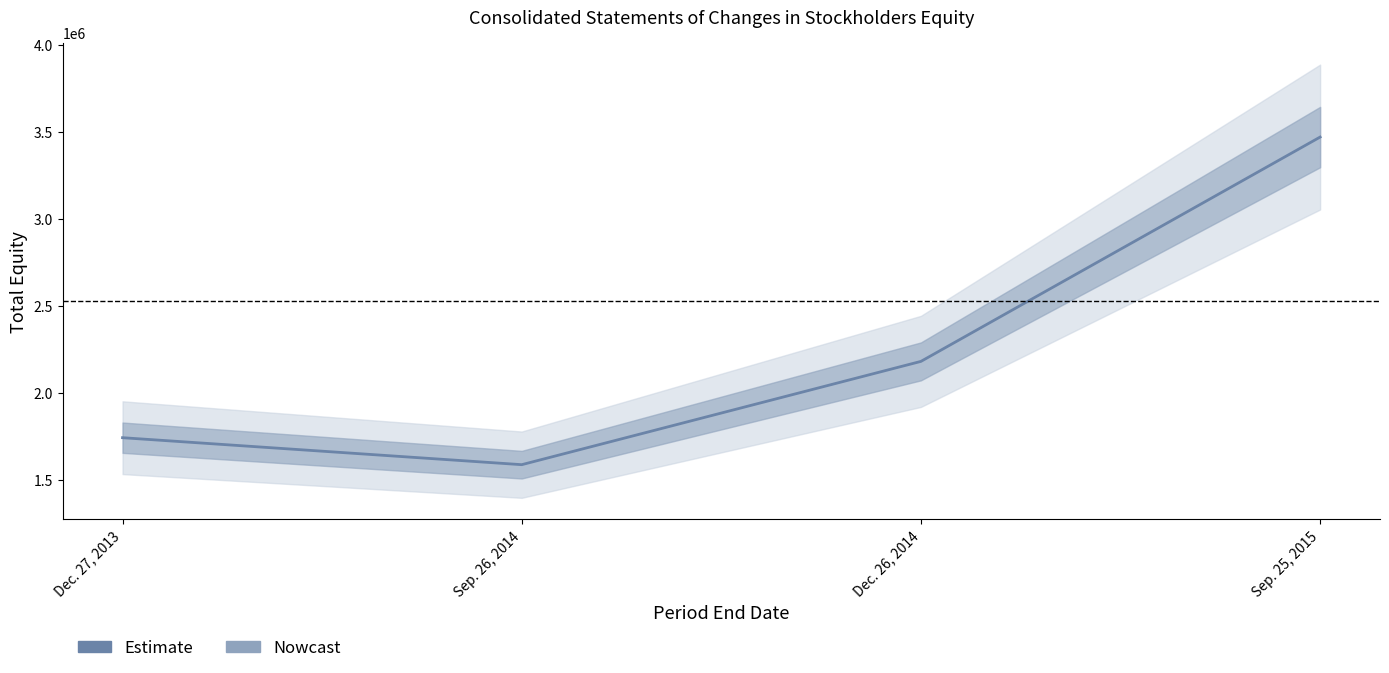

The value at Sep. 25, 2015 is 5839082. True or false?

False